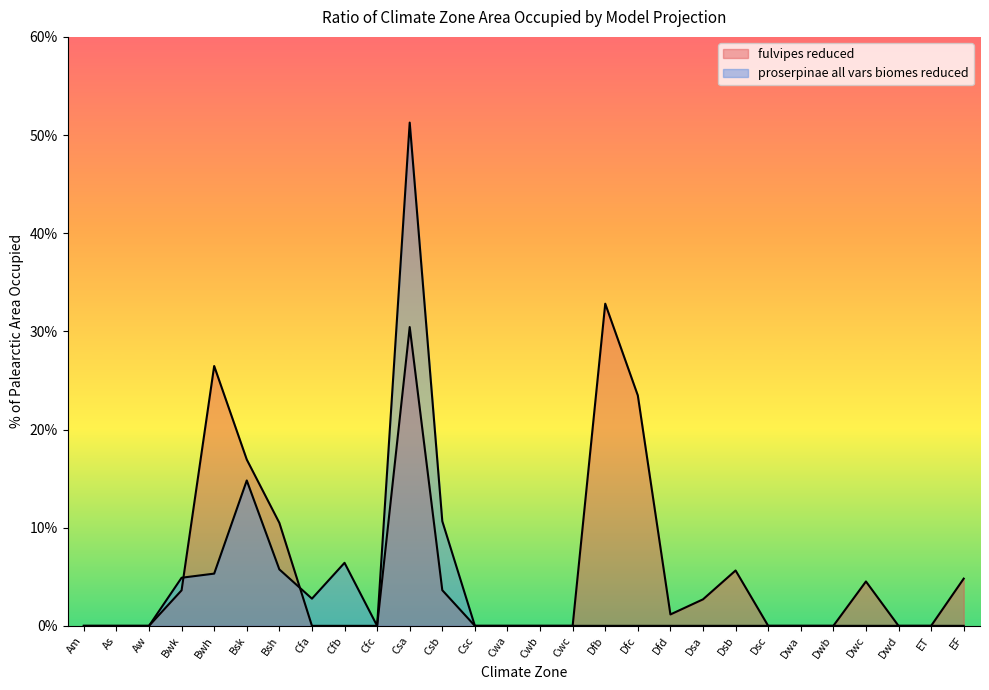

Where is the first local maximum for fulvipes reduced?

Bwh